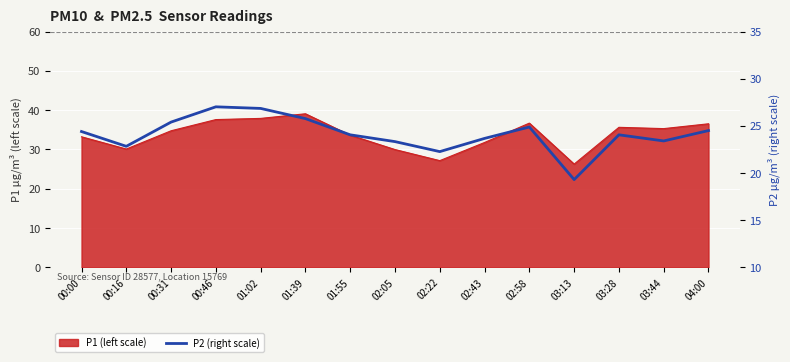

Count the number of categories in the chart.

15